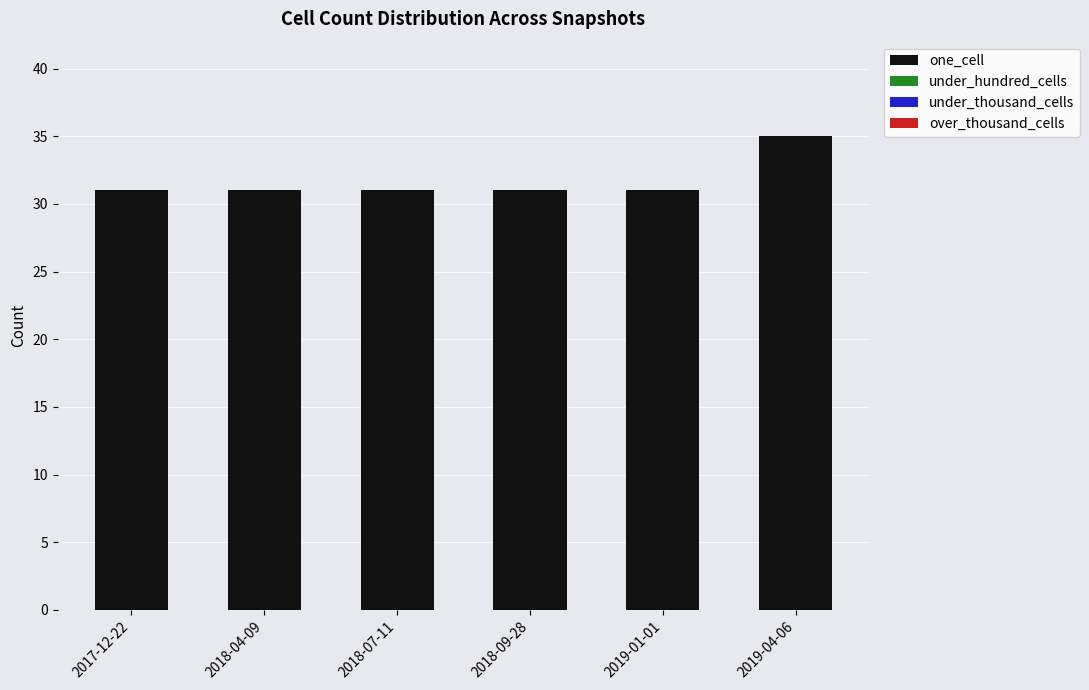

What is the ratio of the value at 2018-04-09 to the value at 2018-09-28?

1.0